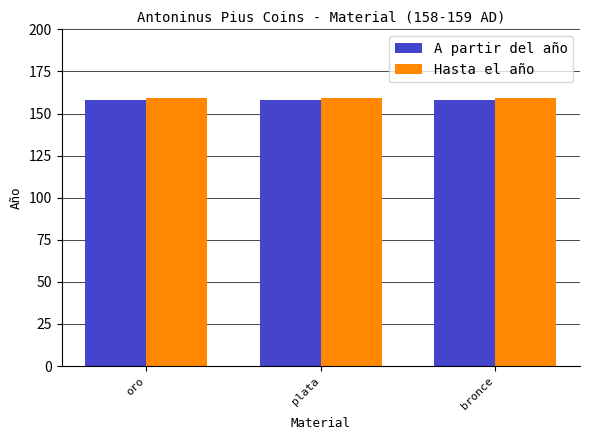

The A partir del año series shows 158 at bronce. True or false?

True